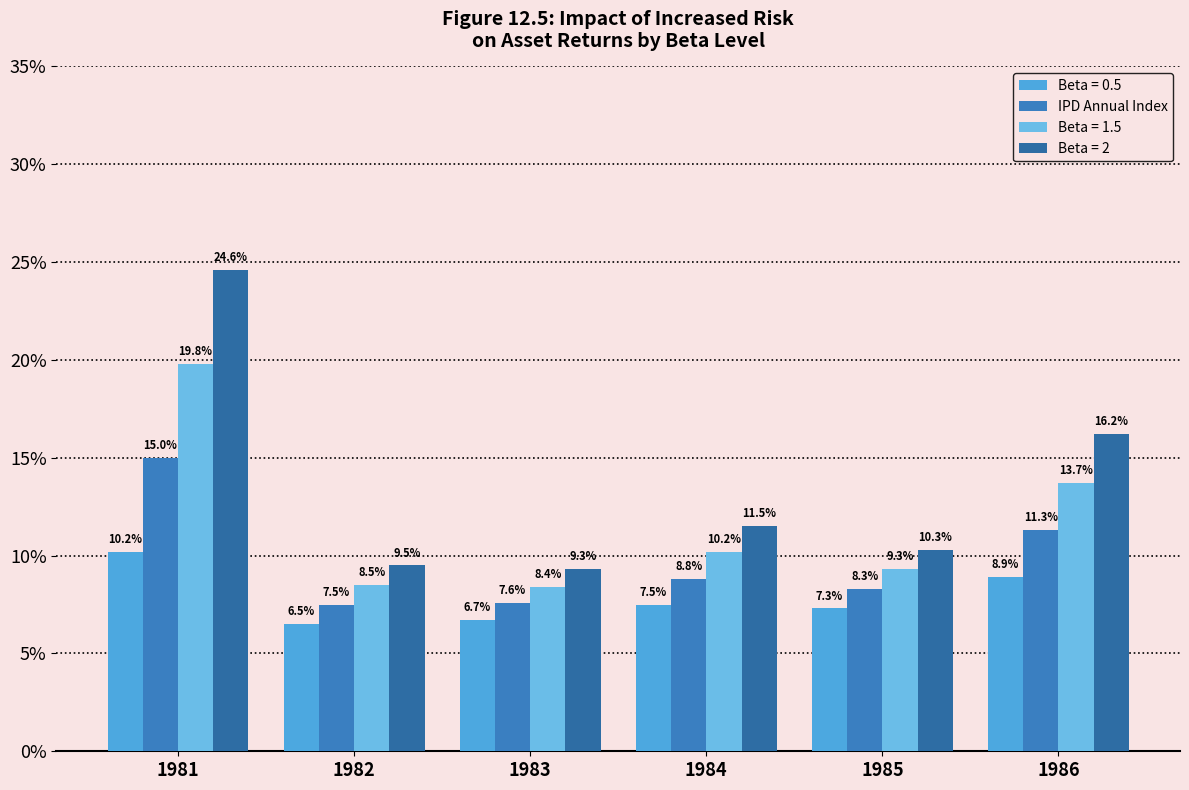

Which has a higher value, 1981 or 1983?

1981